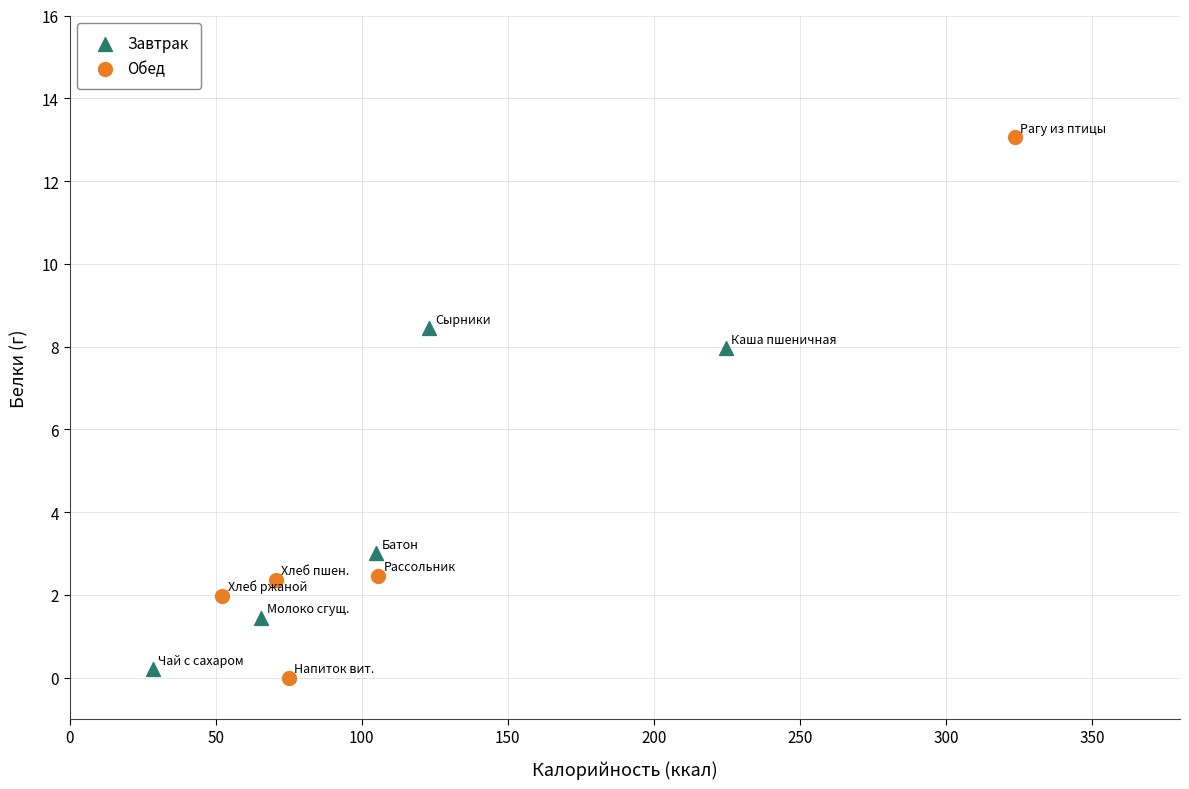

Which series has the widest spread of Y values?

Обед